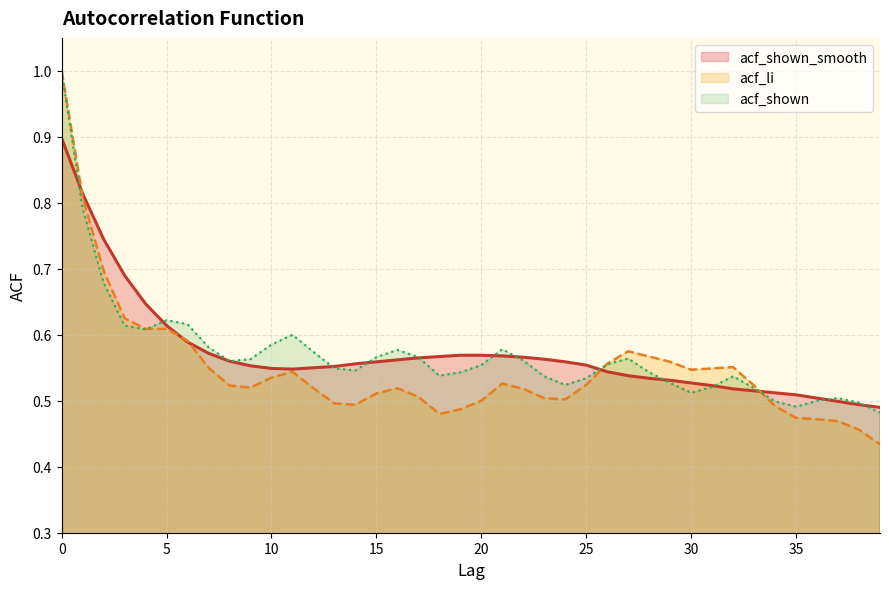

Reading left to right, what are all the values shown in this chart?

acf_shown_smooth: 0.9	0.8	0.7	0.7	0.6	0.6	0.6	0.6	0.6	0.6	0.5	0.5	0.6	0.6	0.6	0.6	0.6	0.6	0.6	0.6	0.6	0.6	0.6	0.6	0.6	0.6	0.5	0.5	0.5	0.5	0.5	0.5	0.5	0.5	0.5	0.5	0.5	0.5	0.5	0.5
acf_li: 1.0	0.8	0.7	0.6	0.6	0.6	0.6	0.6	0.5	0.5	0.5	0.5	0.5	0.5	0.5	0.5	0.5	0.5	0.5	0.5	0.5	0.5	0.5	0.5	0.5	0.5	0.6	0.6	0.6	0.6	0.5	0.5	0.6	0.5	0.5	0.5	0.5	0.5	0.5	0.4
acf_shown: 1.0	0.8	0.7	0.6	0.6	0.6	0.6	0.6	0.6	0.6	0.6	0.6	0.6	0.5	0.5	0.6	0.6	0.6	0.5	0.5	0.6	0.6	0.6	0.5	0.5	0.5	0.6	0.6	0.5	0.5	0.5	0.5	0.5	0.5	0.5	0.5	0.5	0.5	0.5	0.5